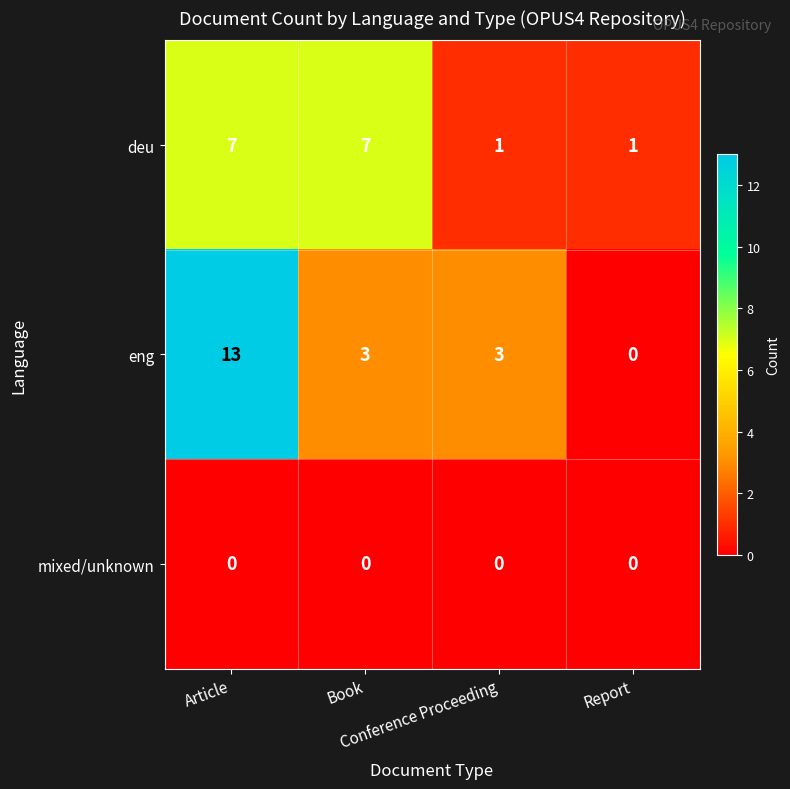

How many deu values are between 1 and 7?

4